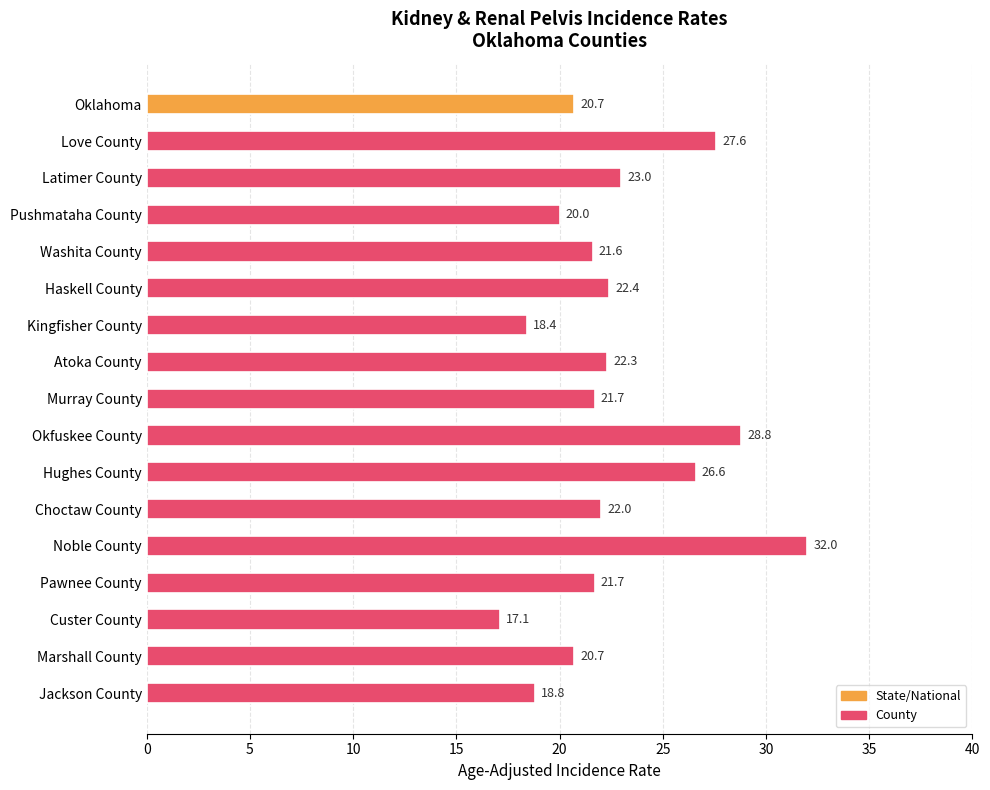

What is the average value?

22.7